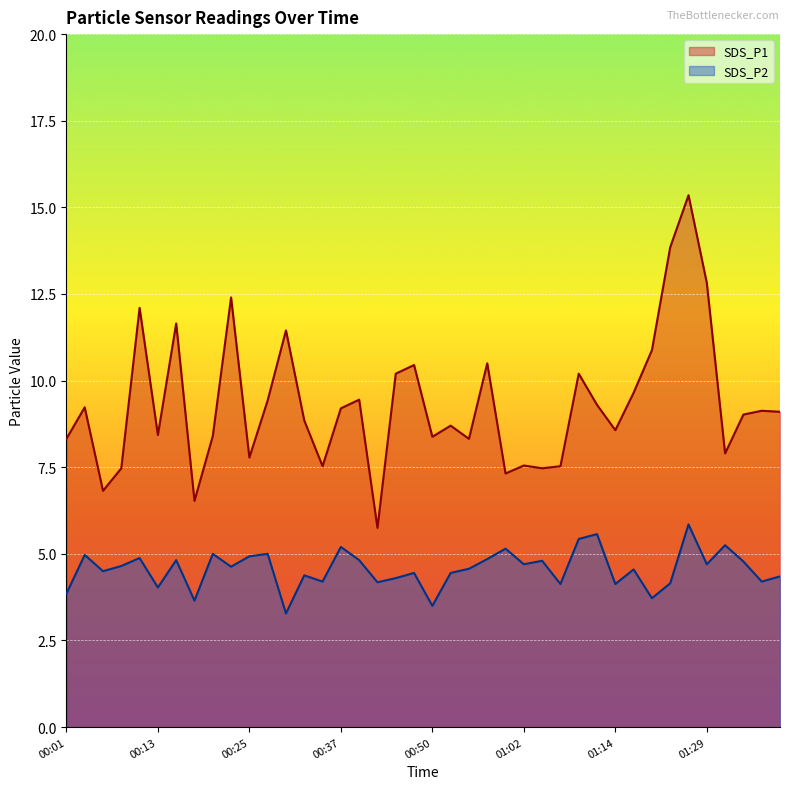

How many series are shown in this chart?

2